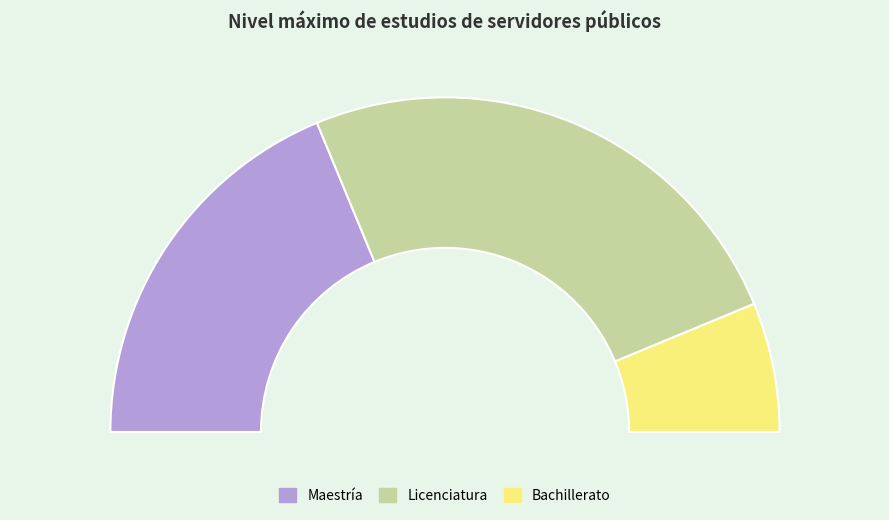

What is the change in value from Bachillerato to Licenciatura?

+2